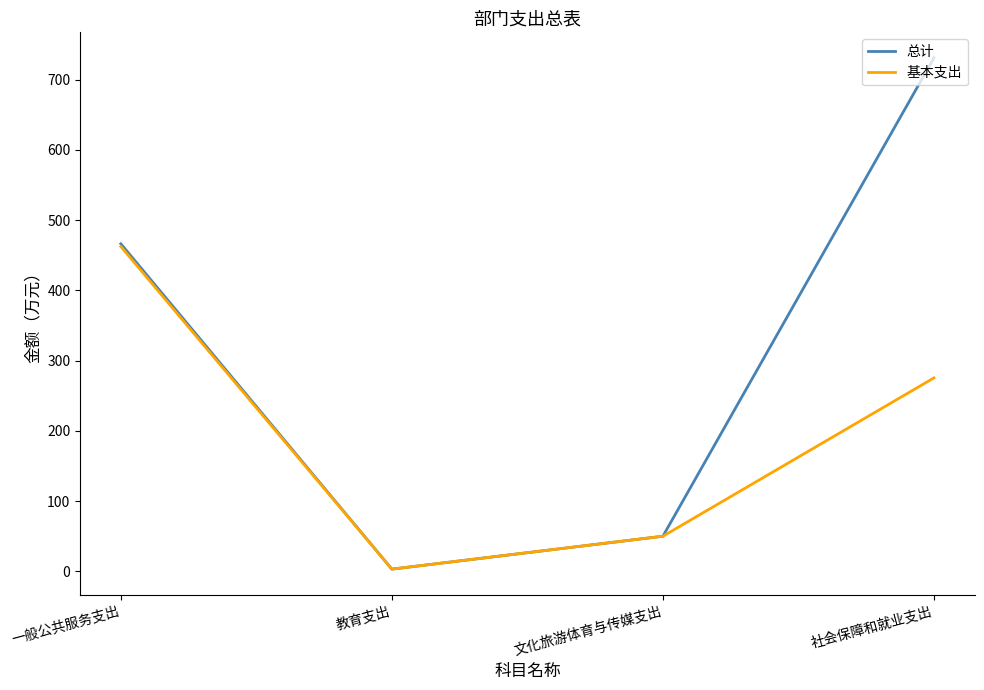

How many lines are shown in the chart?

2